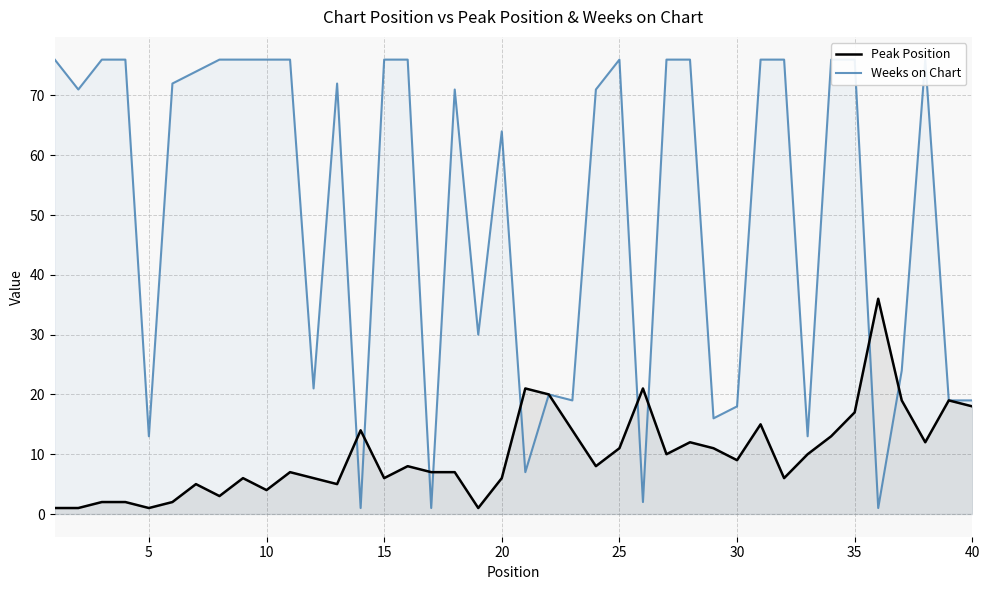

The Peak Position series shows 1 at 10. True or false?

False